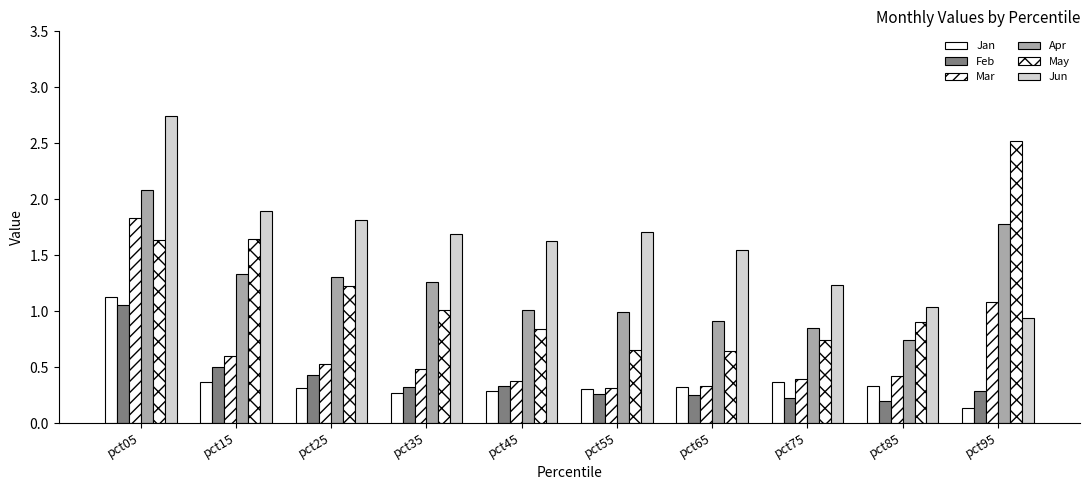

What is the sum of all May values?

11.8